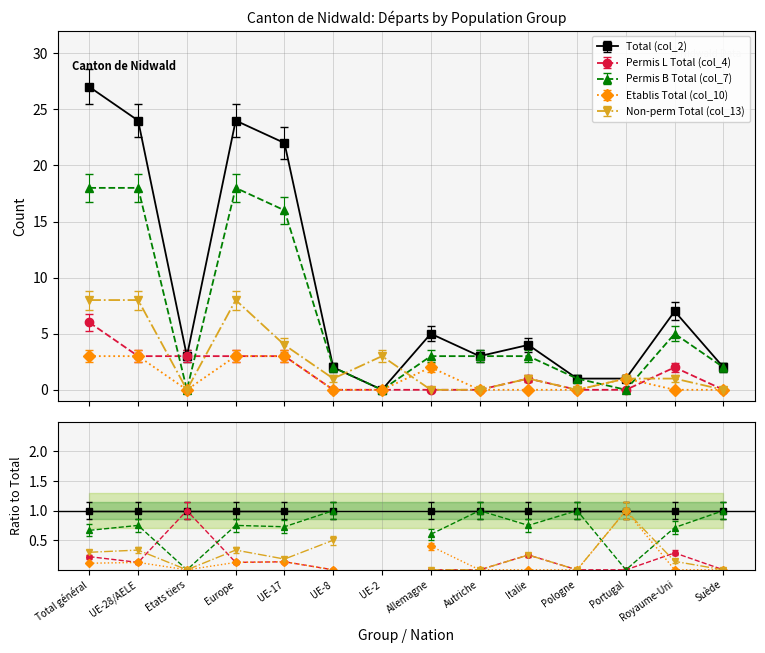

What is the difference between the highest and lowest values at Autriche?

3